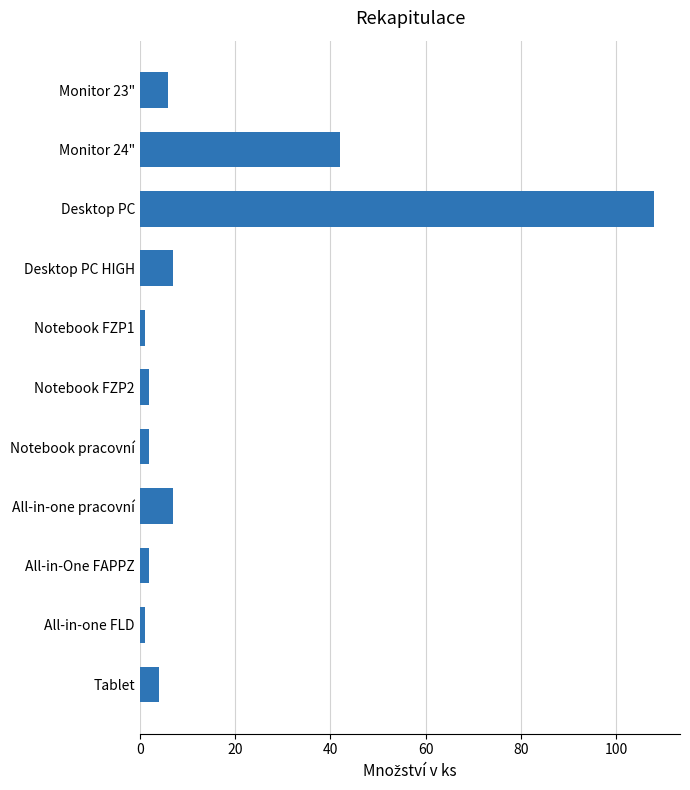

Which label corresponds to the largest value in the chart?

Desktop PC